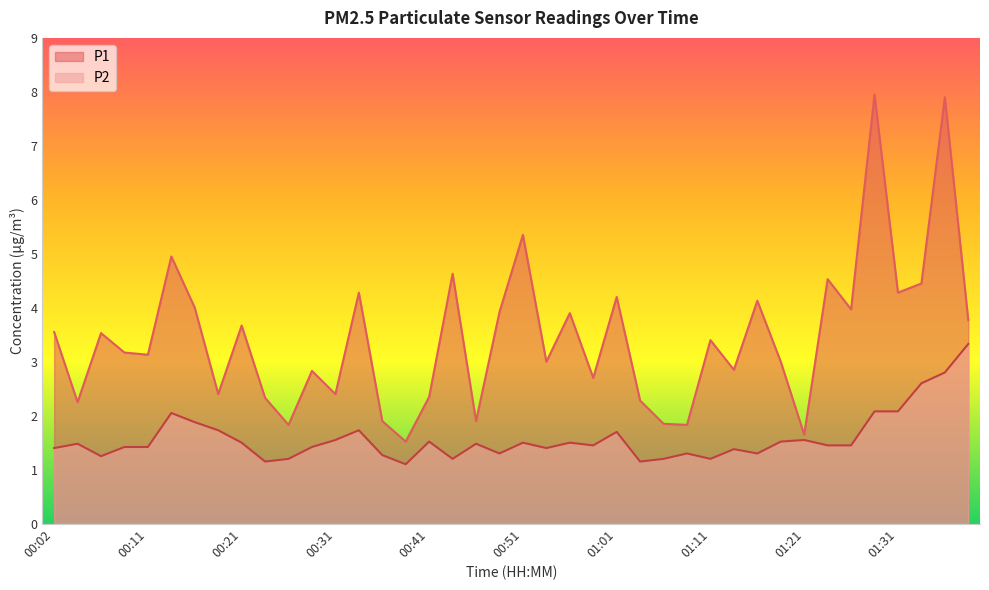

Reading left to right, what are all the values shown in this chart?

P1: 3.5	2.2	3.5	3.2	3.1	5.0	4.0	2.4	3.7	2.3	1.8	2.8	2.4	4.3	1.9	1.5	2.4	4.6	1.9	3.9	5.3	3.0	3.9	2.7	4.2	2.3	1.9	1.8	3.4	2.9	4.1	3.0	1.6	4.5	4.0	8.0	4.3	4.5	7.9	3.8
P2: 1.4	1.5	1.2	1.4	1.4	2.0	1.9	1.7	1.5	1.1	1.2	1.4	1.6	1.7	1.3	1.1	1.5	1.2	1.5	1.3	1.5	1.4	1.5	1.4	1.7	1.1	1.2	1.3	1.2	1.4	1.3	1.5	1.6	1.4	1.4	2.1	2.1	2.6	2.8	3.3